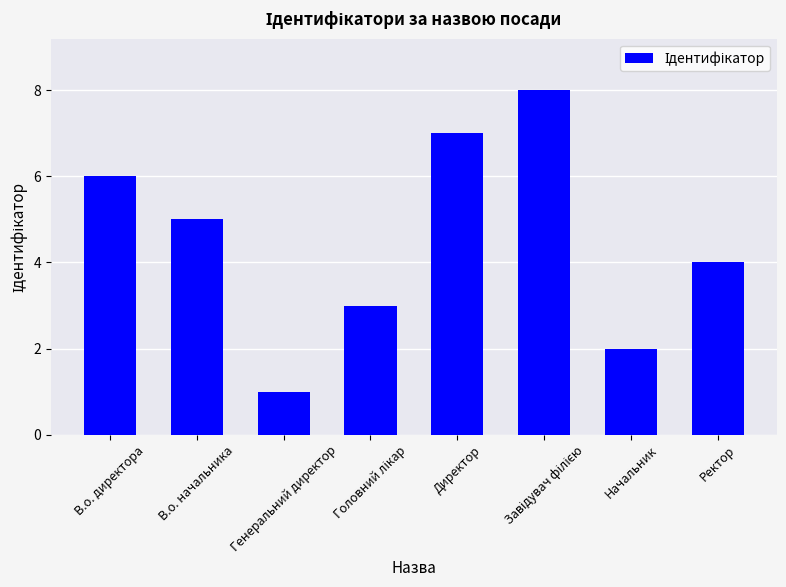

Is it true that the value at В.о. директора is 3?

False